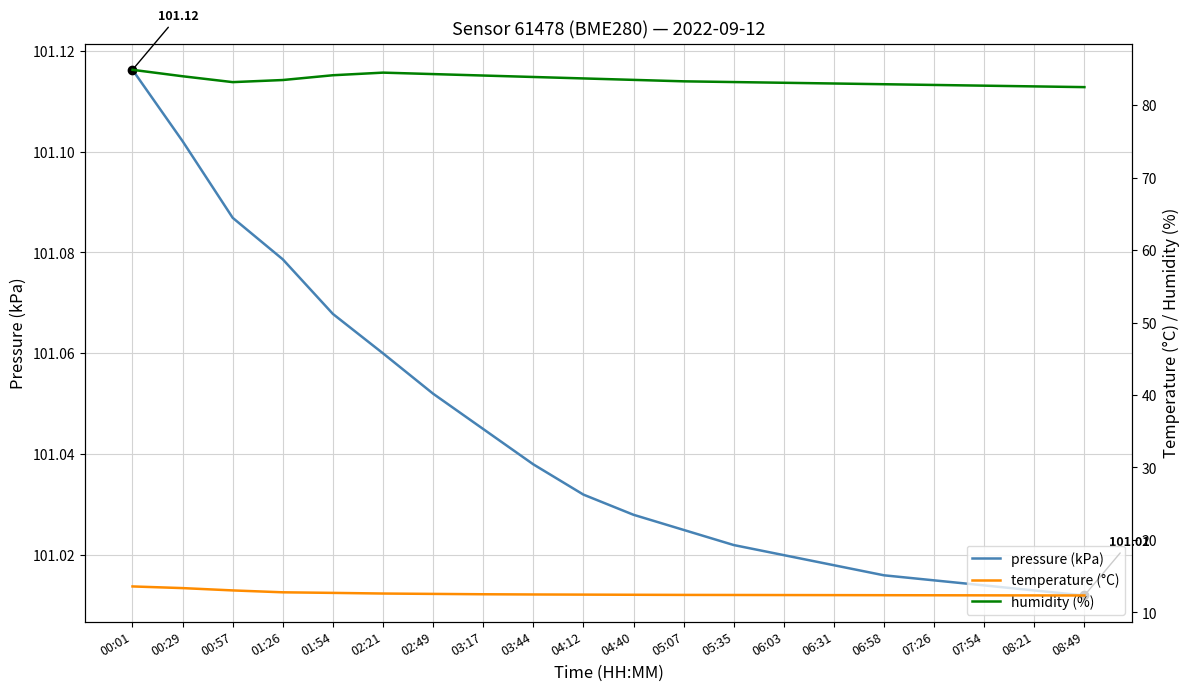

True or false: temperature (°C) and humidity (%) cross at least once.

False